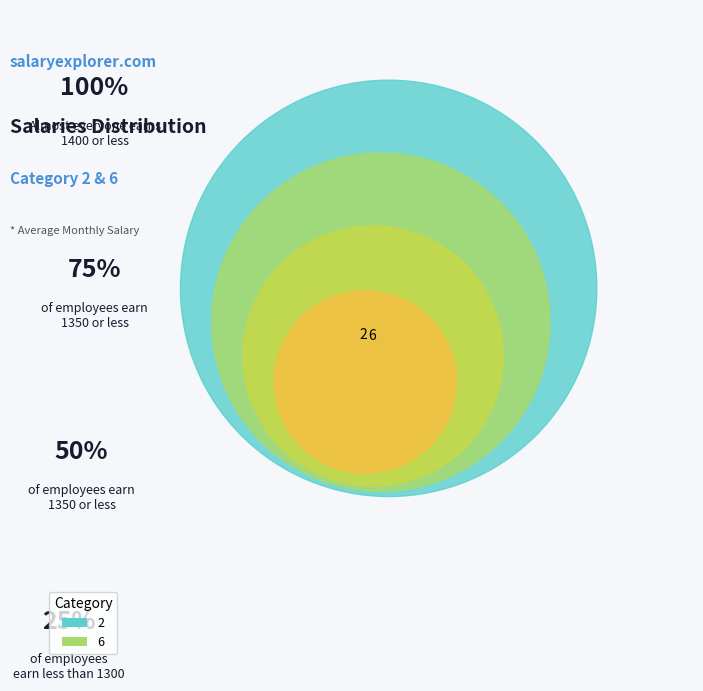

What is the total percentage of 2 and 6?

100.0%